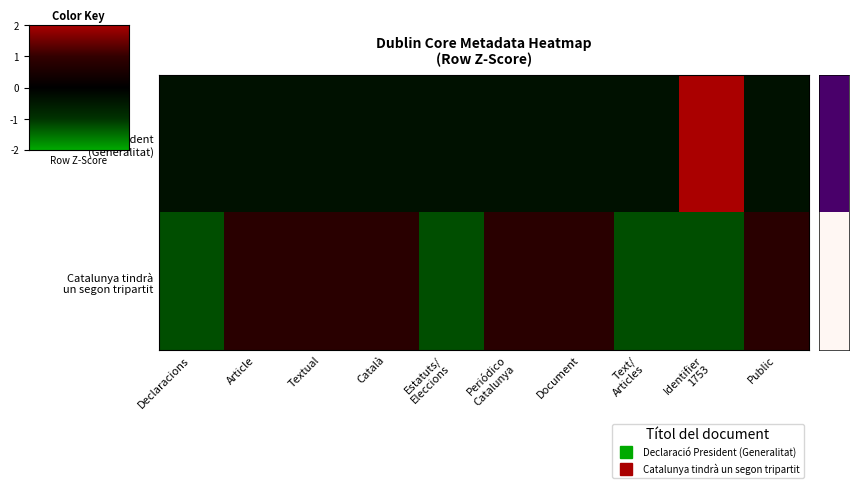

At which category is the sum across all series the highest?

Identifier
1753